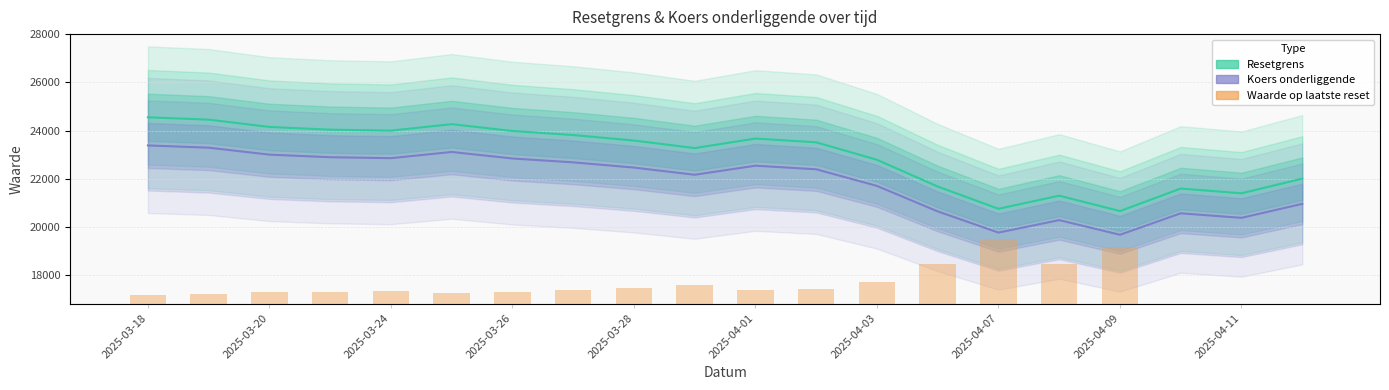

Reading right to left, what are all the values shown in this chart?

Resetgrens: 22002.6	21392.8	21590.9	20654.4	21294.3	20750.0	21673.8	22785.4	23510.4	23667.0	23271.7	23584.6	23812.7	23981.0	24265.3	23995.3	24036.3	24149.1	24452.5	24549.7
Koers onderliggende: 20954.8	20374.1	20562.7	19670.9	20280.3	19761.9	20641.7	21700.4	22390.8	22540.0	22163.5	22461.5	22678.7	22839.0	23109.8	22852.7	22891.7	22999.2	23288.1	23380.7
Waarde op laatste reset: 0.0	0.0	0.0	33600.0	23400.0	38400.0	23400.0	13200.0	9000.0	8400.0	11400.0	9600.0	8400.0	7200.0	6600.0	7800.0	7200.0	7200.0	6000.0	5400.0